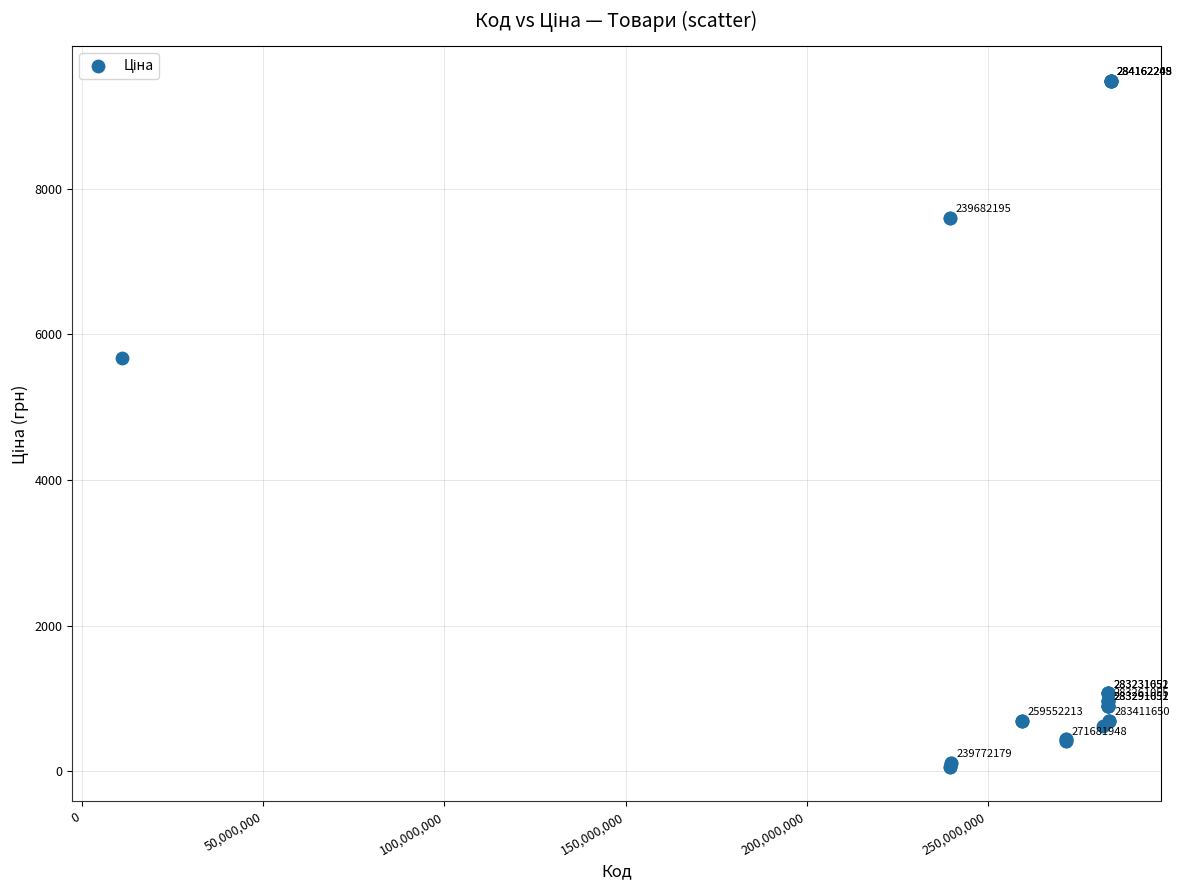

What Y value in the scatter plot is closest to 4768?

5673.8